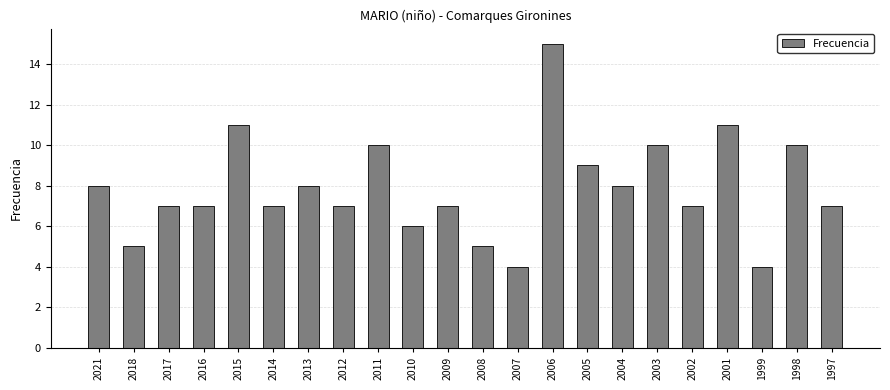

What is the difference between the maximum and second lowest values?

11